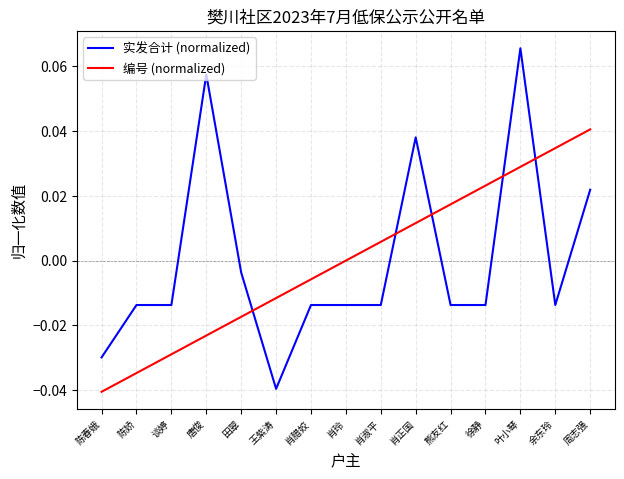

Which series changed the most between 唐俊 and 周志强?

编号 (normalized)